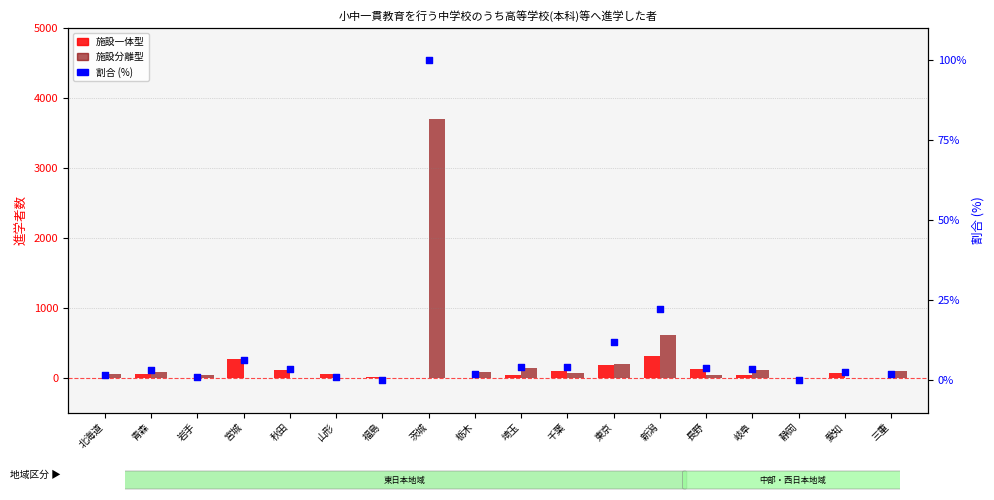

Which series contains the lowest Y value?

施設一体型